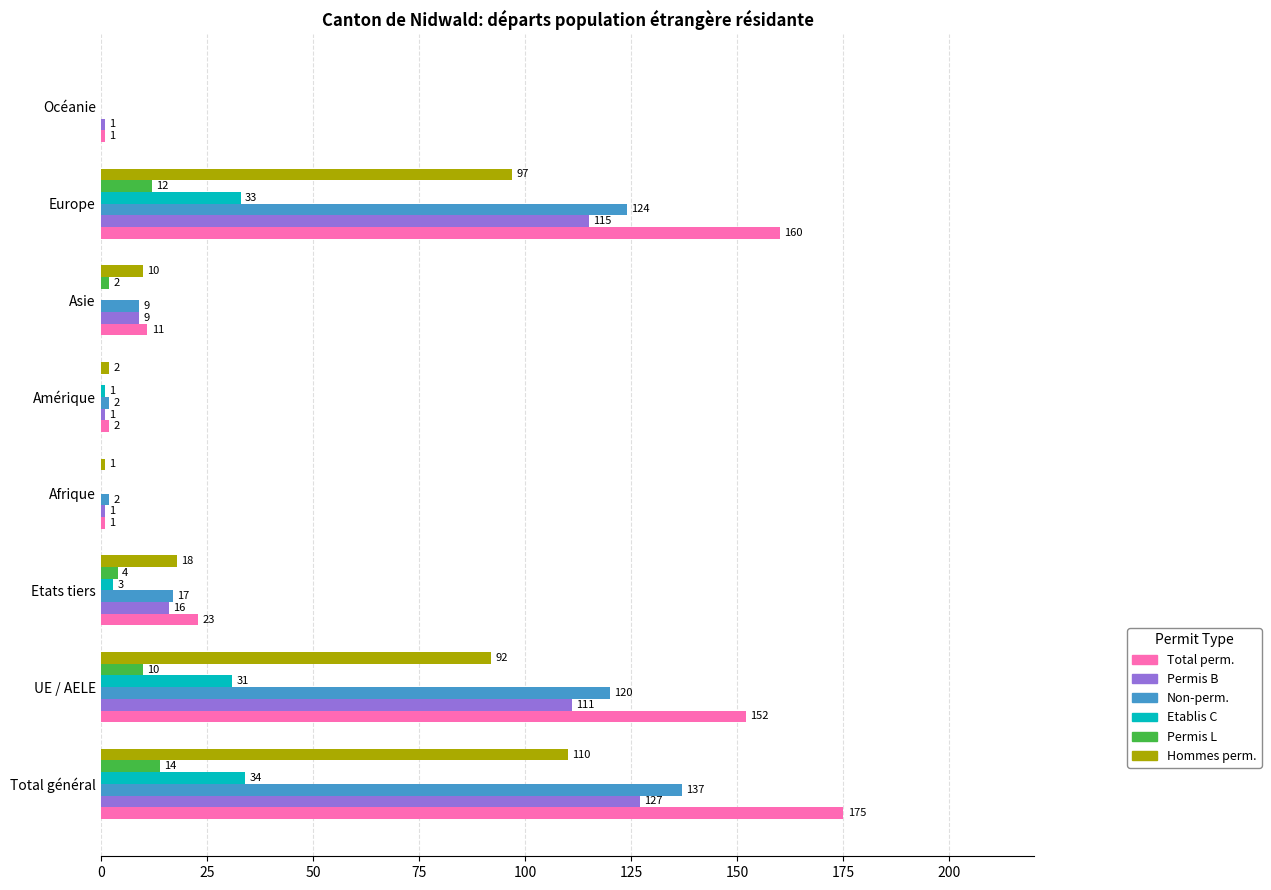

Which series changed the most between Total général and UE / AELE?

Total perm.